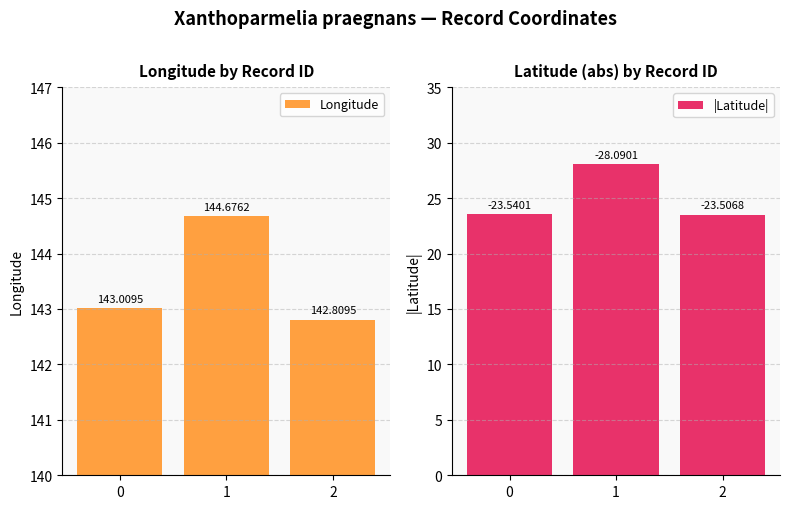

Rank the series at 1 from lowest to highest value.

|Latitude|, Longitude